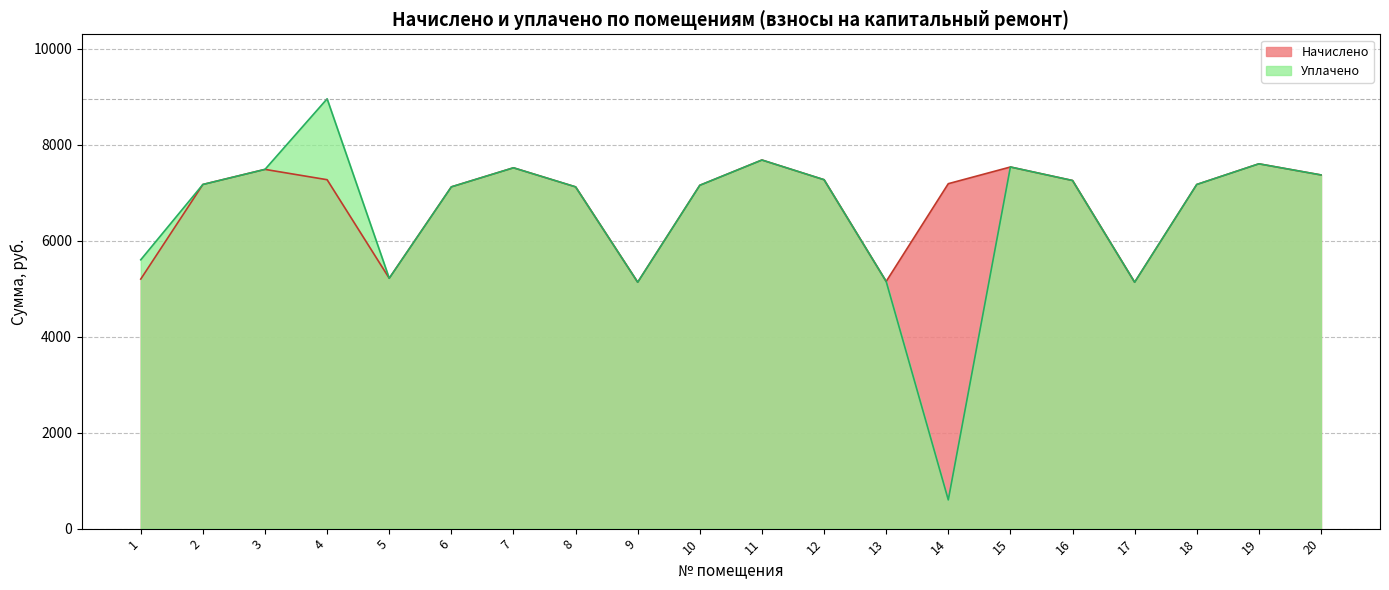

How many values in the uplaceno series are below 7170?

9